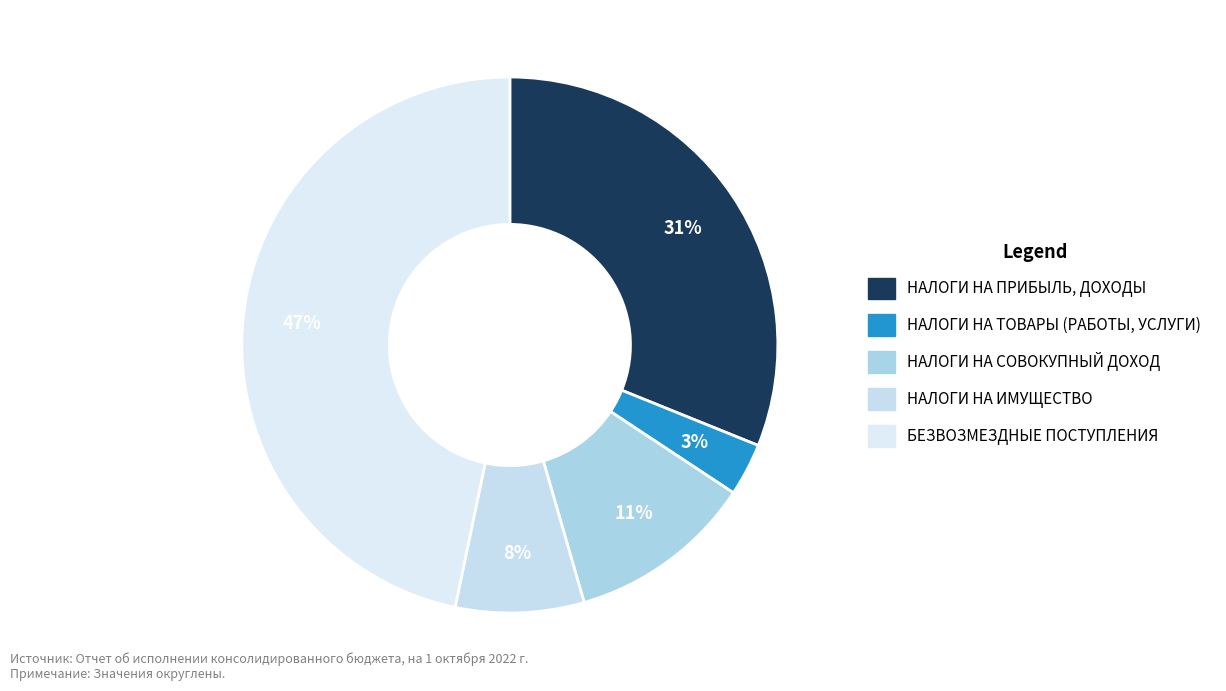

Rank the categories by value from lowest to highest.

НАЛОГИ НА ТОВАРЫ (РАБОТЫ, УСЛУГИ), НАЛОГИ НА ИМУЩЕСТВО, НАЛОГИ НА СОВОКУПНЫЙ ДОХОД, НАЛОГИ НА ПРИБЫЛЬ, ДОХОДЫ, БЕЗВОЗМЕЗДНЫЕ ПОСТУПЛЕНИЯ